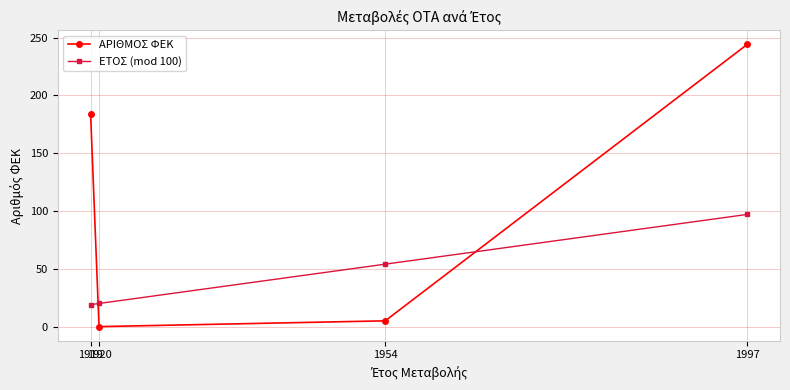

What is the maximum value for ΑΡΙΘΜΟΣ ΦΕΚ?

244